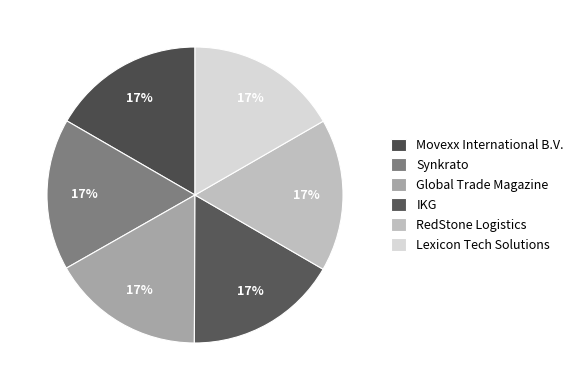

Is there any slice that represents more than half of the pie?

No